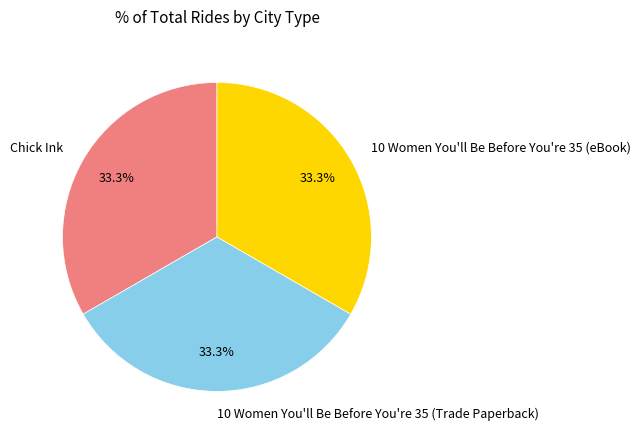

To the nearest percent, what portion does Chick Ink represent?

33%